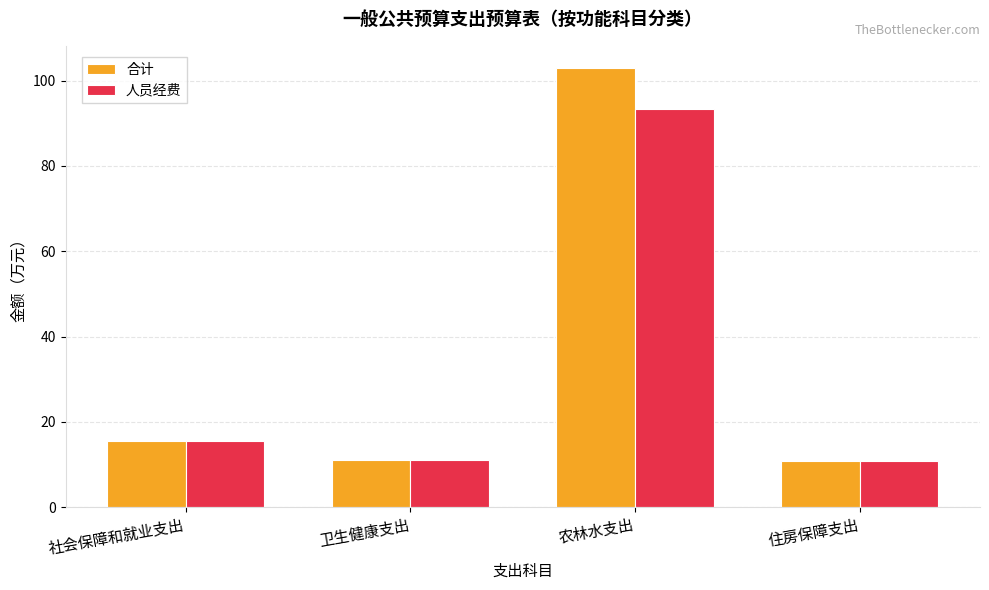

What is the greatest value displayed?

103.0